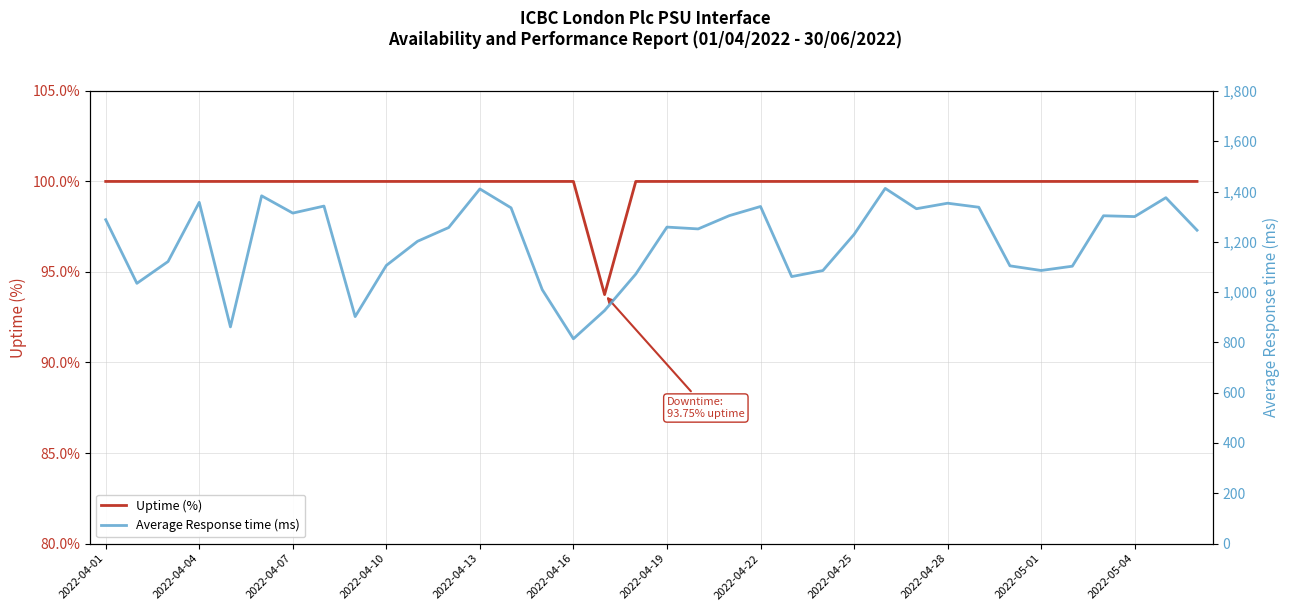

True or false: Uptime (%) and Average Response time (ms) cross at least once.

False